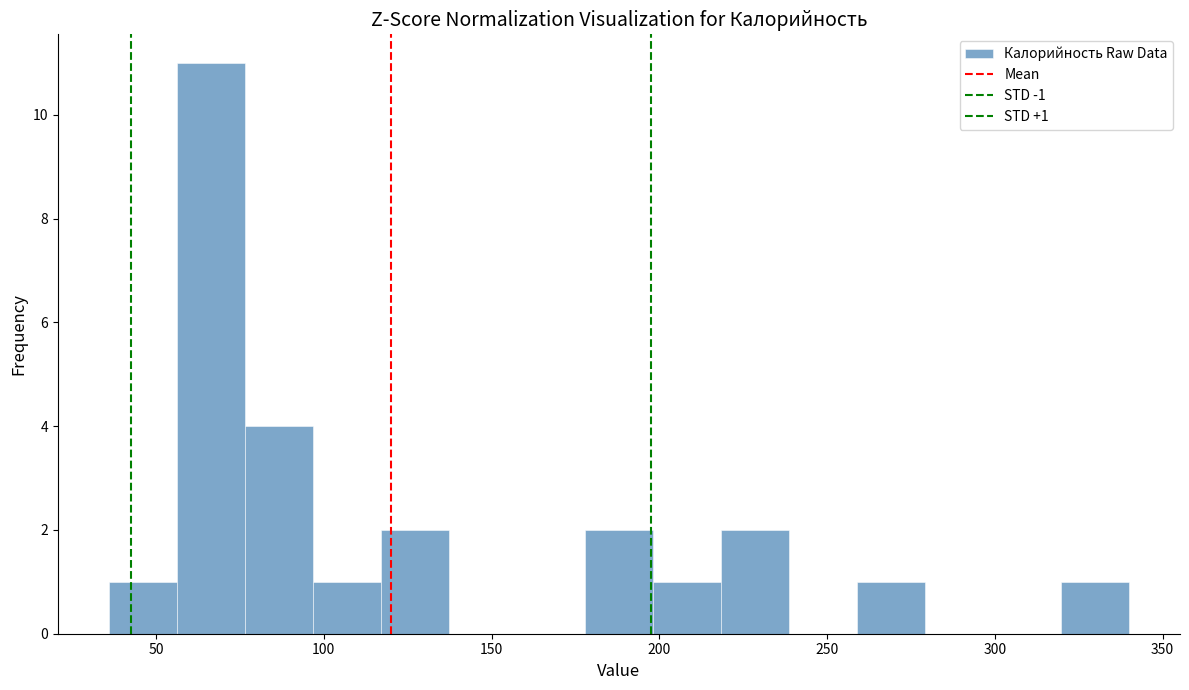

Which range on the x-axis has the tallest bar?

55 to 75